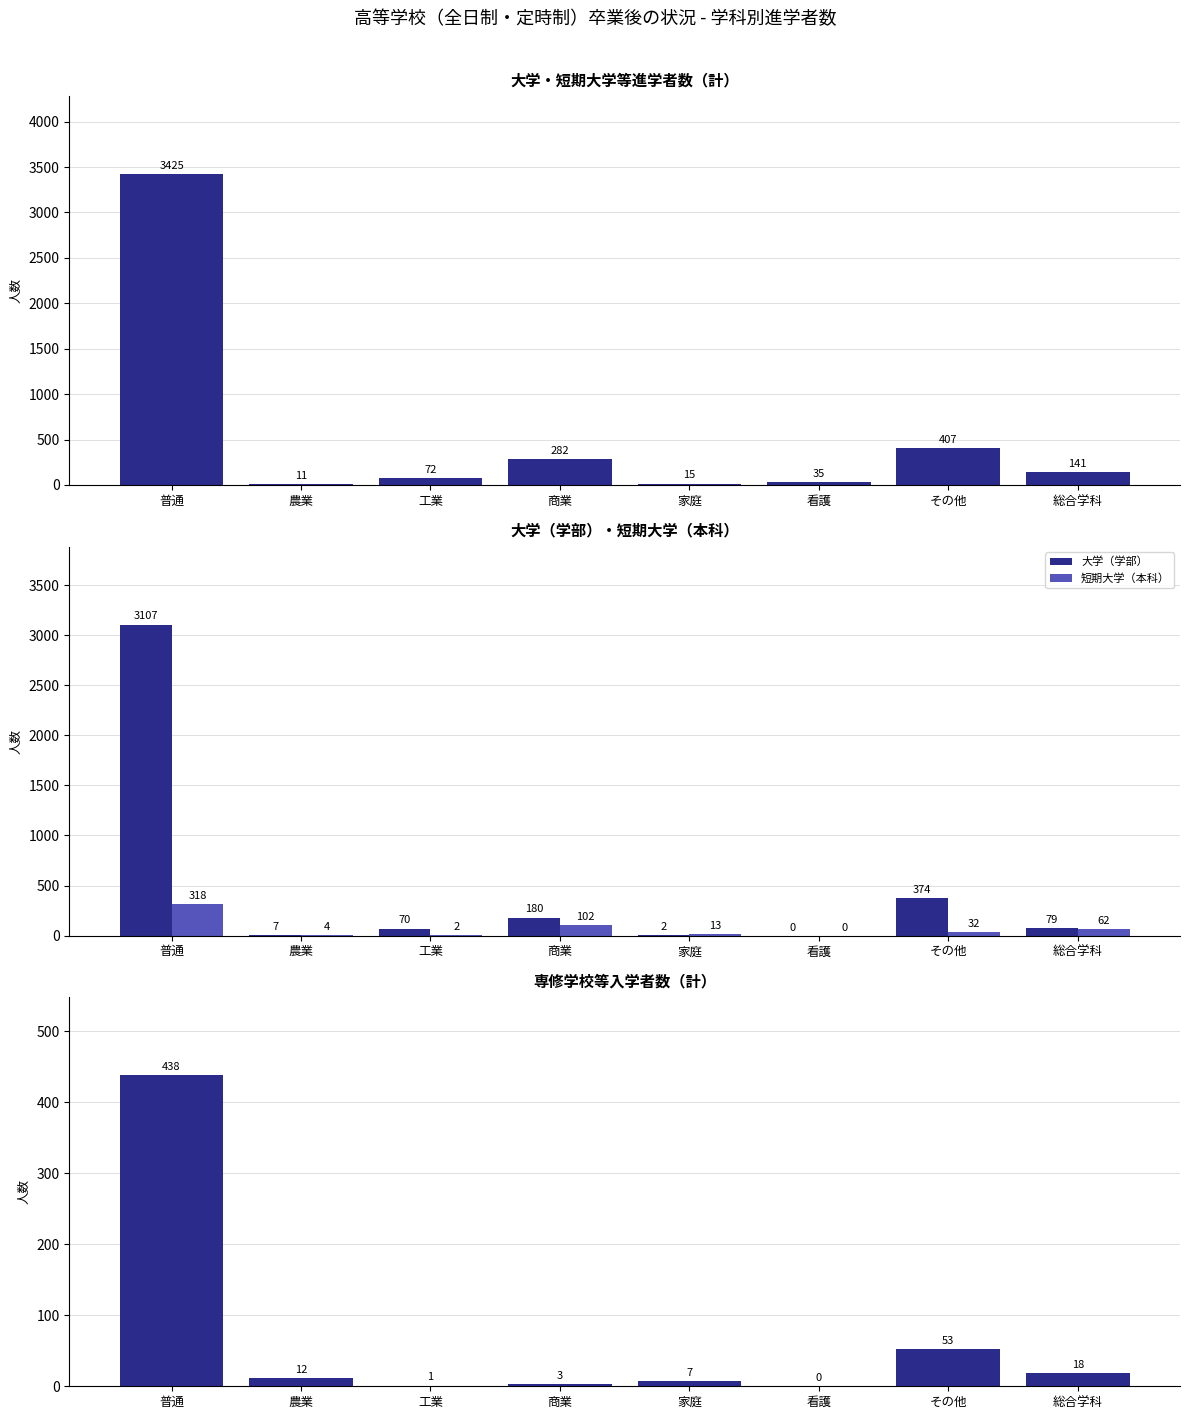

What is the difference between the highest and lowest values at 農業?

8